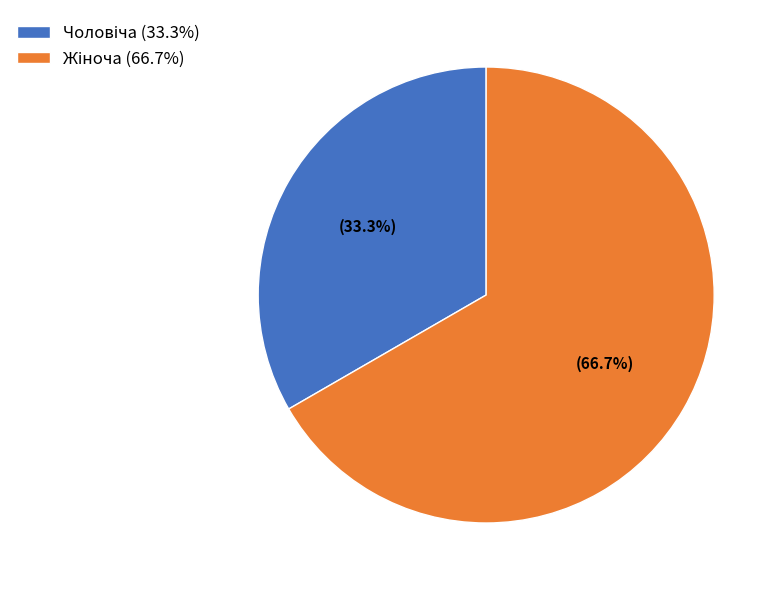

To the nearest percent, what is the difference between the largest and smallest slice percentages?

33%